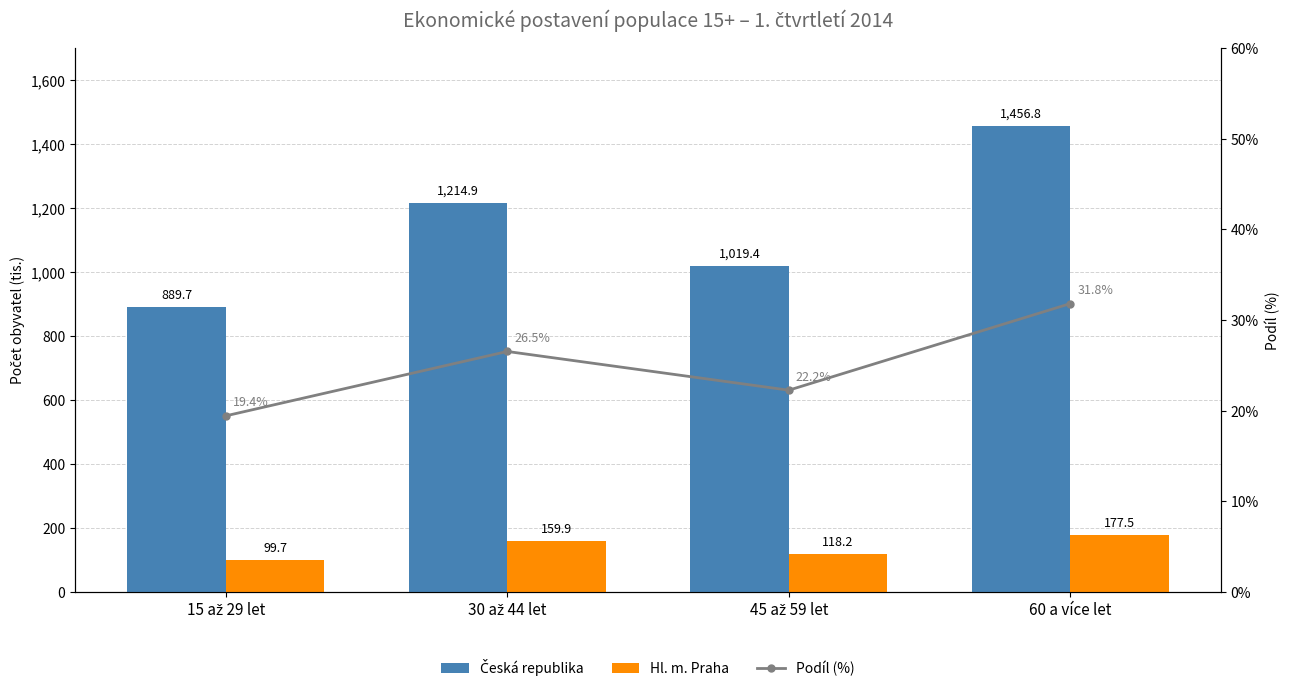

What position from the left is 60 a více let?

4